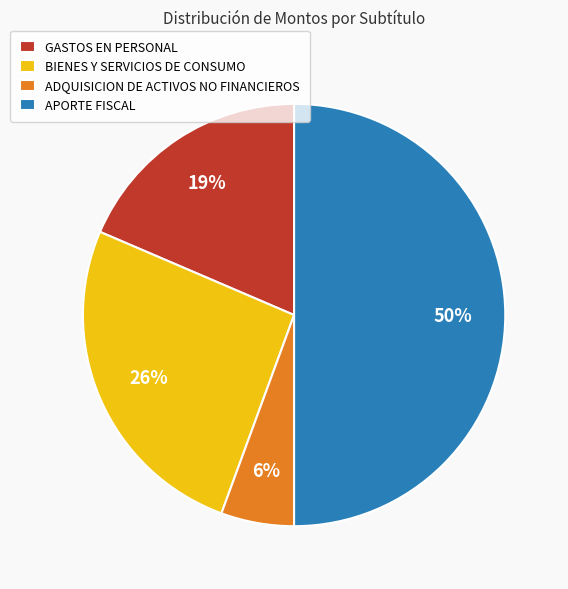

What is the ratio of the value at ADQUISICION DE ACTIVOS NO FINANCIEROS to the value at APORTE FISCAL?

0.1